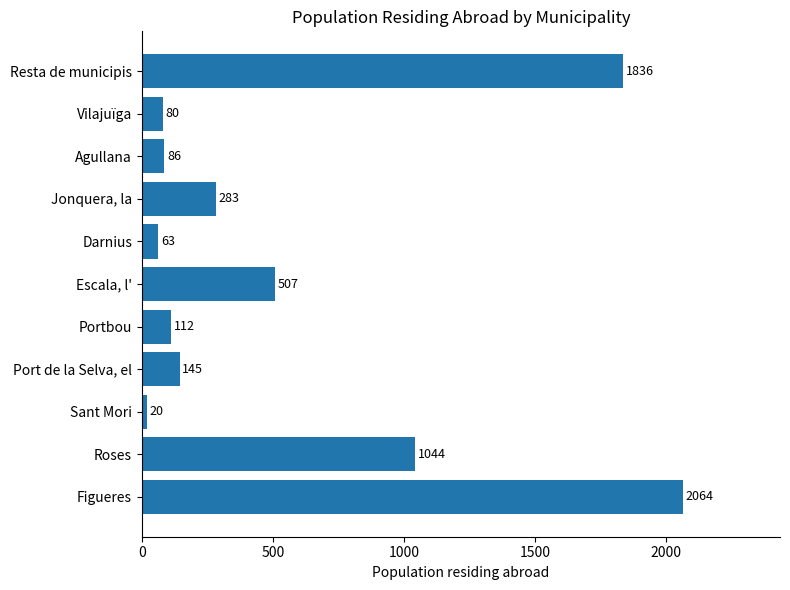

What is the maximum value shown in the chart?

2064